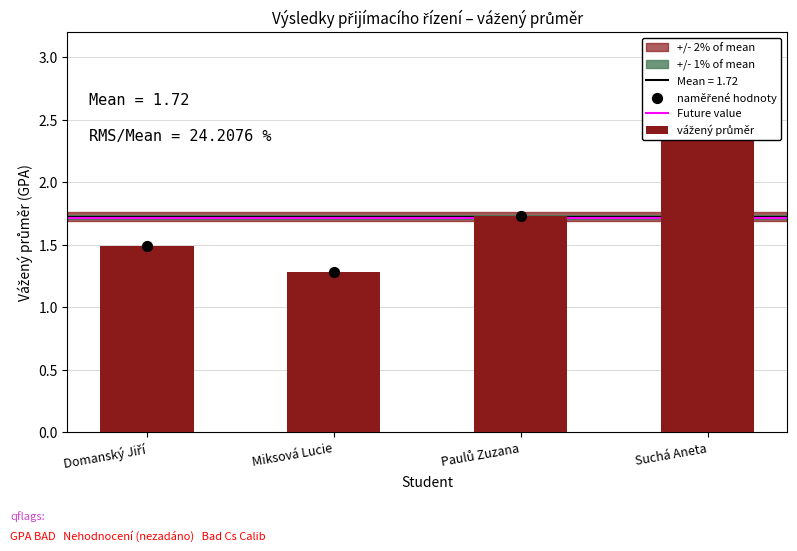

What is the change in value from Domanský Jiří to Miksová Lucie?

-0.2